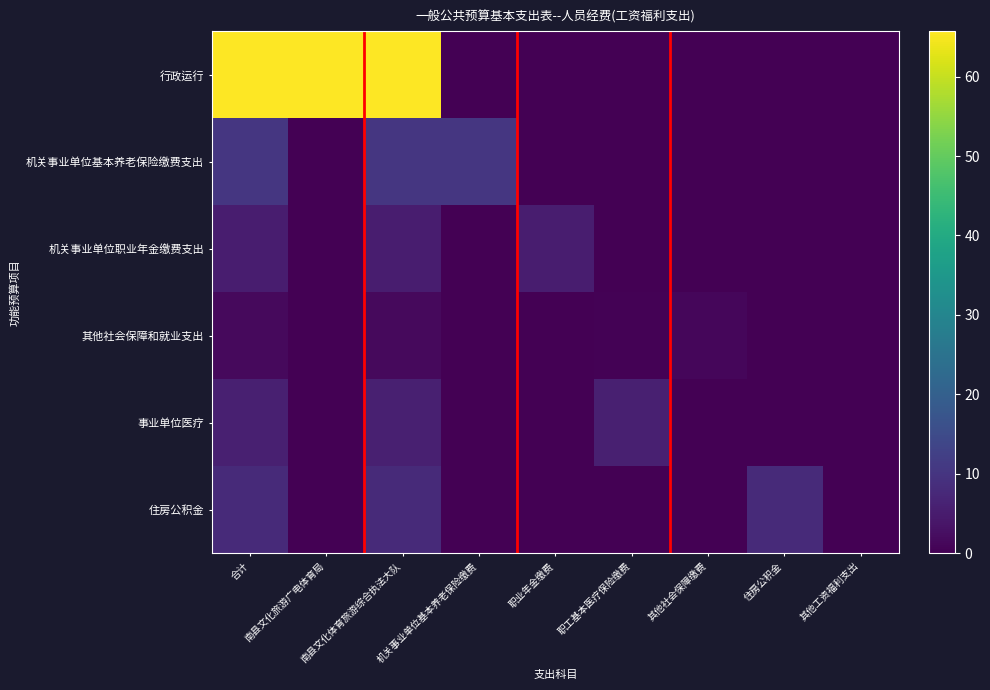

At how many categories does at least one series exceed 23?

3